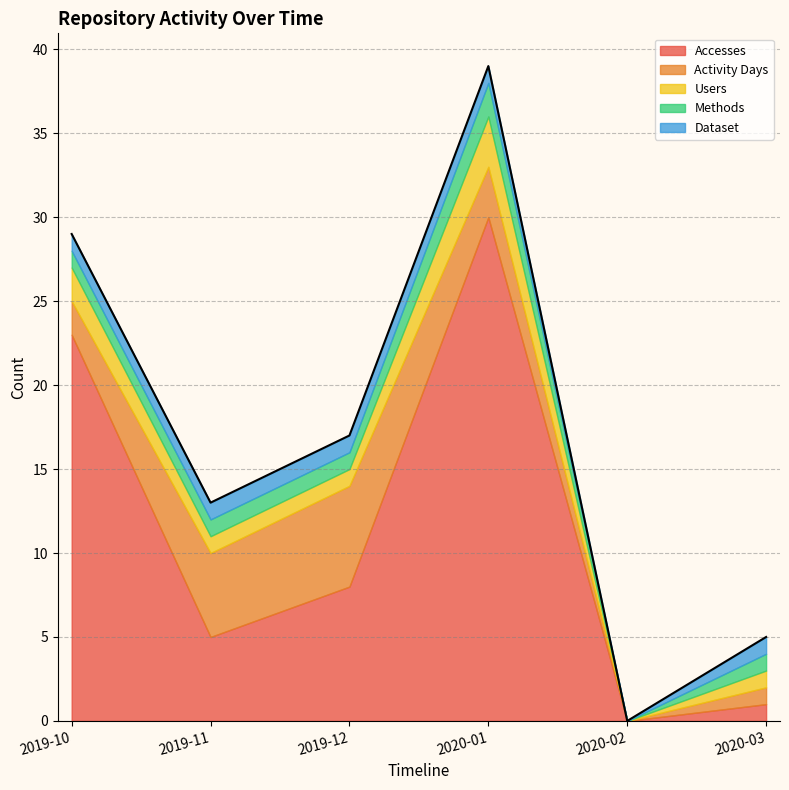

At which category does the chart reach its minimum across all series?

2020-02